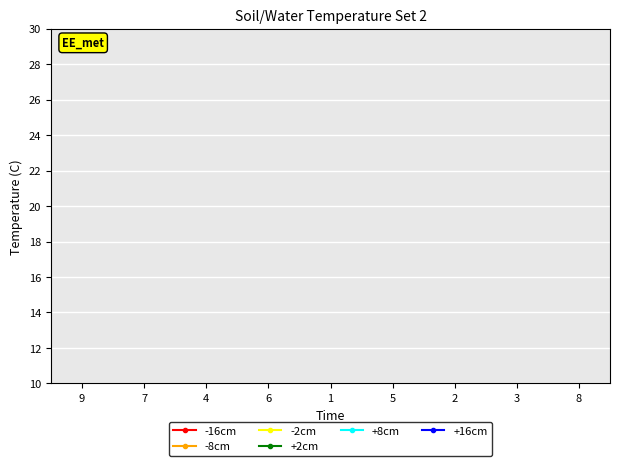

What are all the series names shown in the legend?

-16cm, -8cm, -2cm, +2cm, +8cm, +16cm